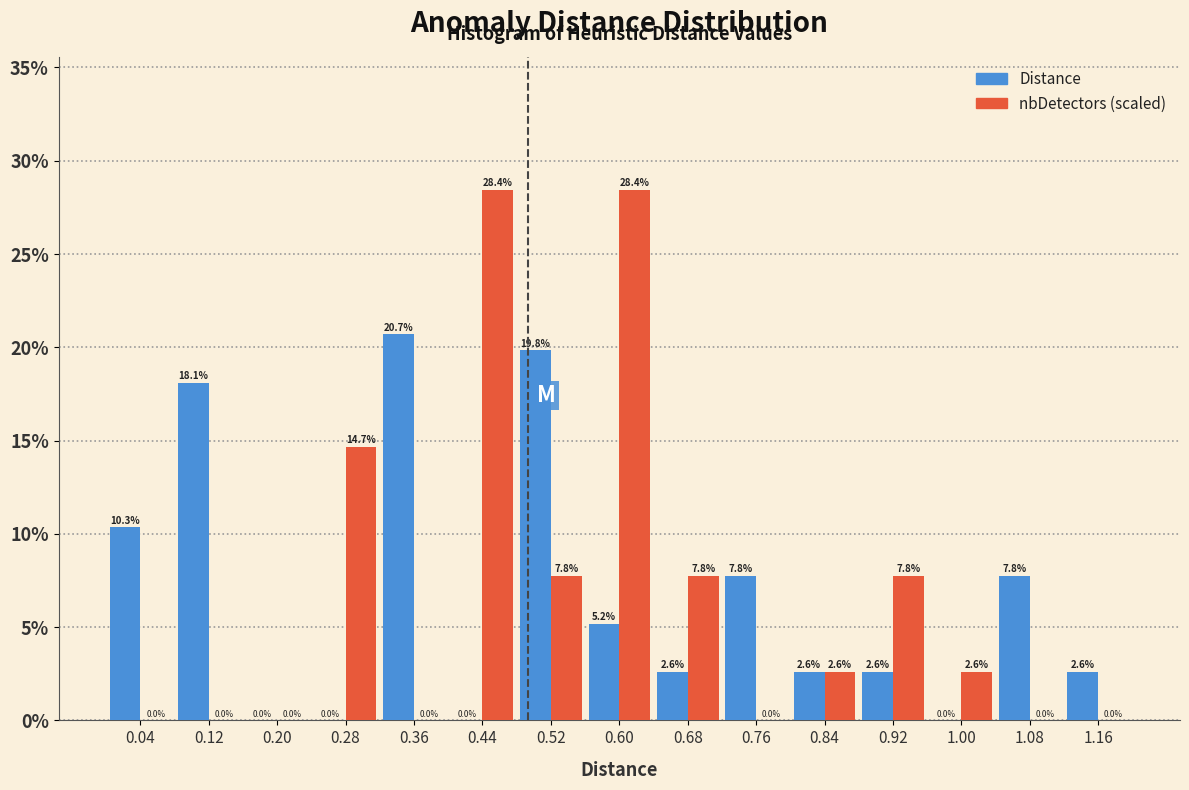

What is the height of the Distance bar covering 0.56 to 0.64 on the x-axis?

5.2